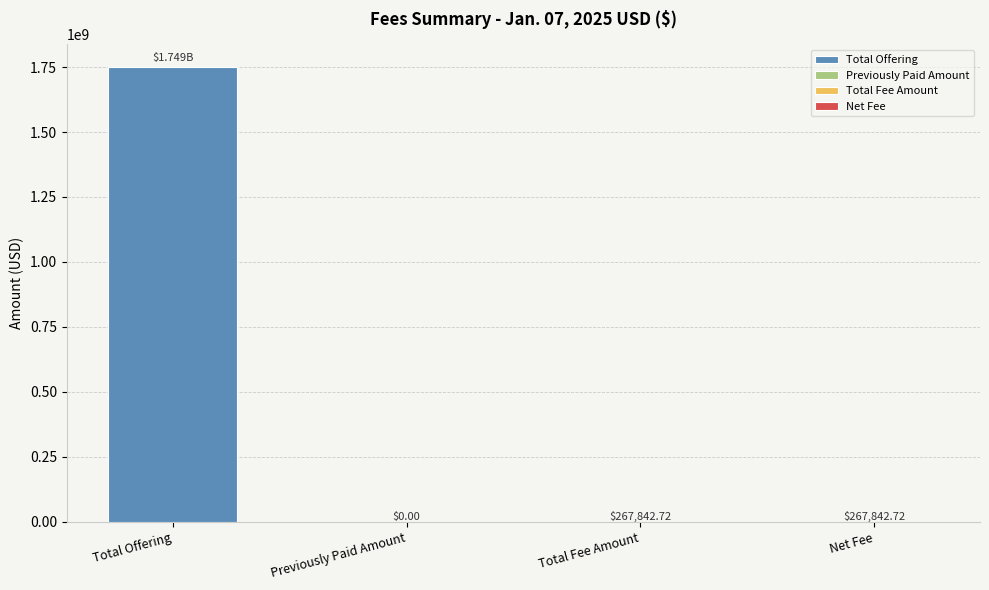

Reading left to right, what are all the values shown in this chart?

1749462500.0	0.0	267842.7	267842.7